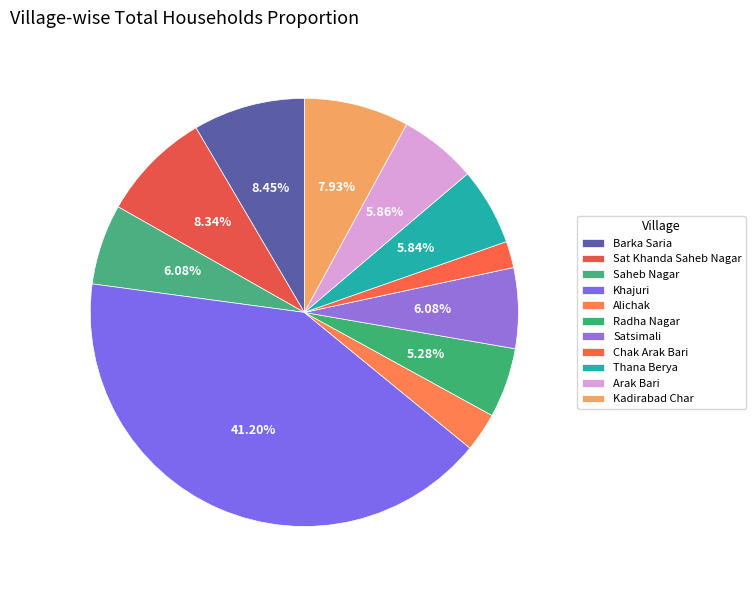

How much of the chart is everything except Kadirabad Char?

92.1%